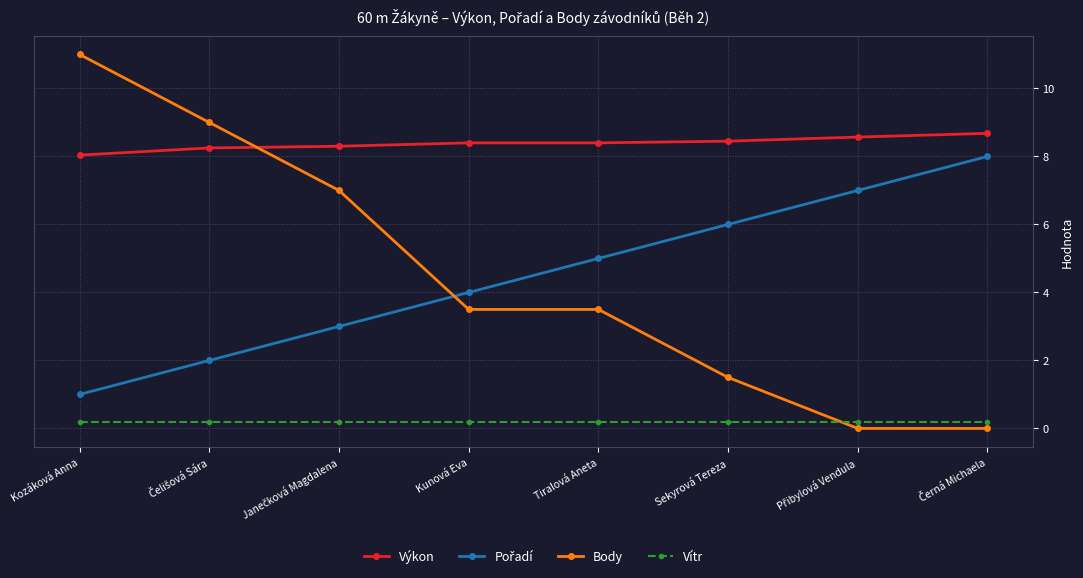

What is the average value of the Výkon series?

8.4